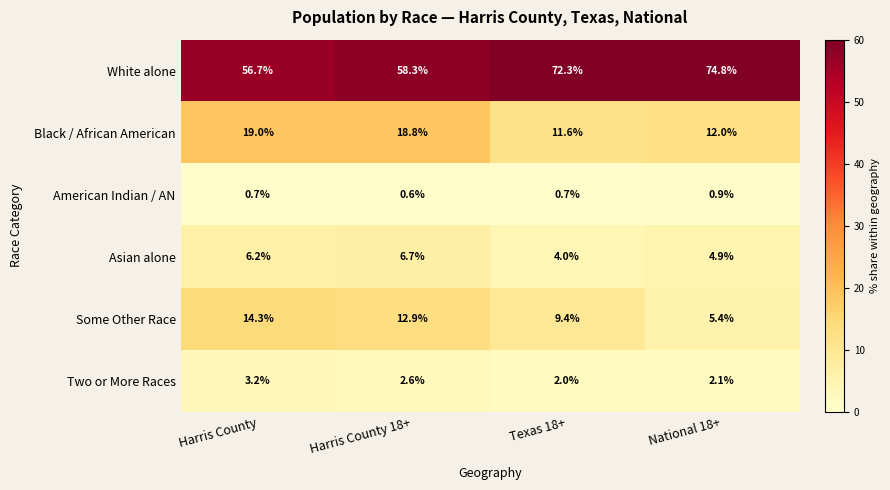

Which series changed the most between Harris County and Harris County 18+?

White alone